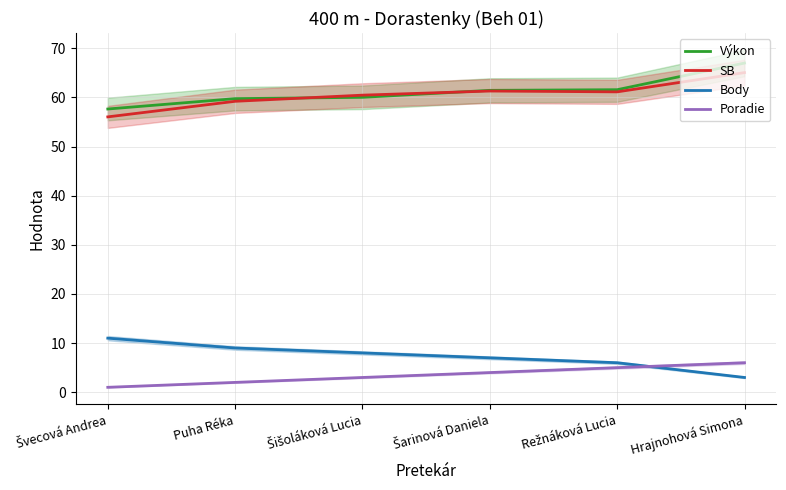

What is the difference between the second highest and second lowest values in the SB series?

2.1